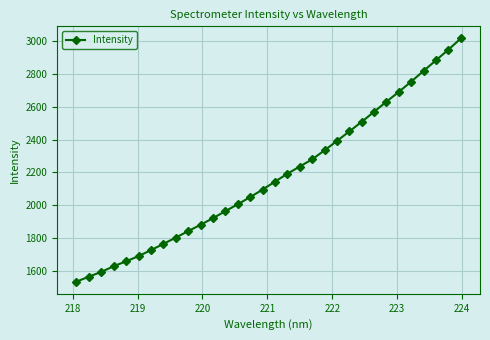

True or false: there are more than 2 points higher than both neighbors.

False